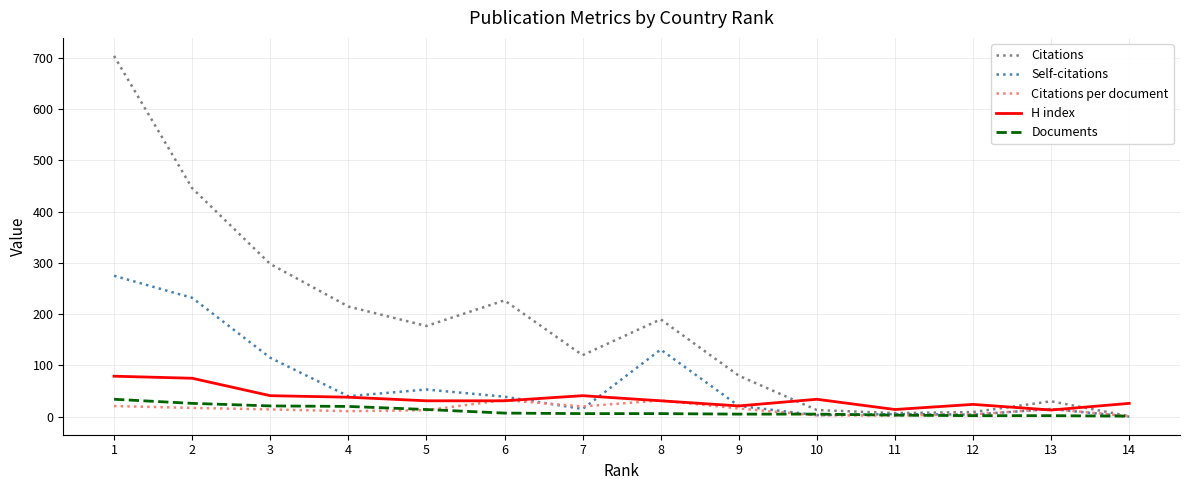

Which series has the largest total across all categories?

Citations